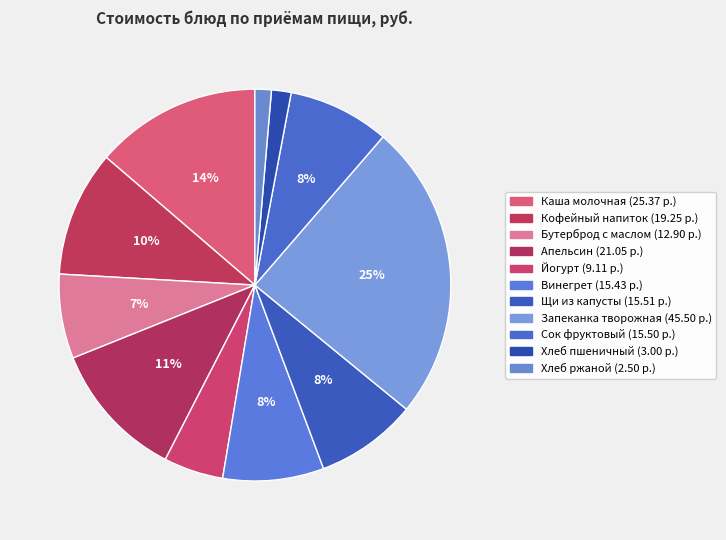

Does any single category account for the majority?

No